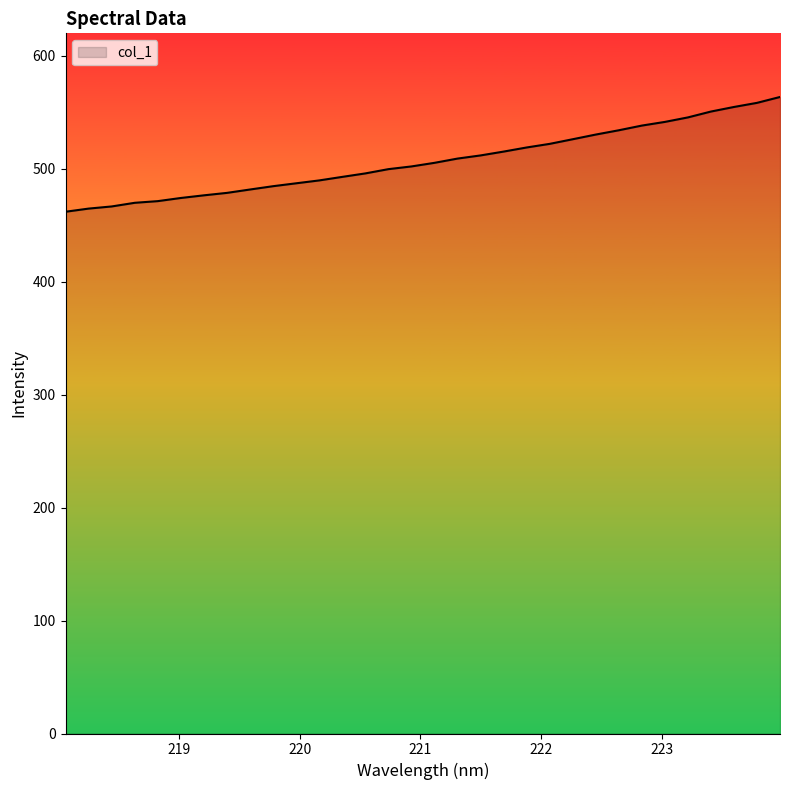

What is the difference between the maximum and minimum values?

101.6